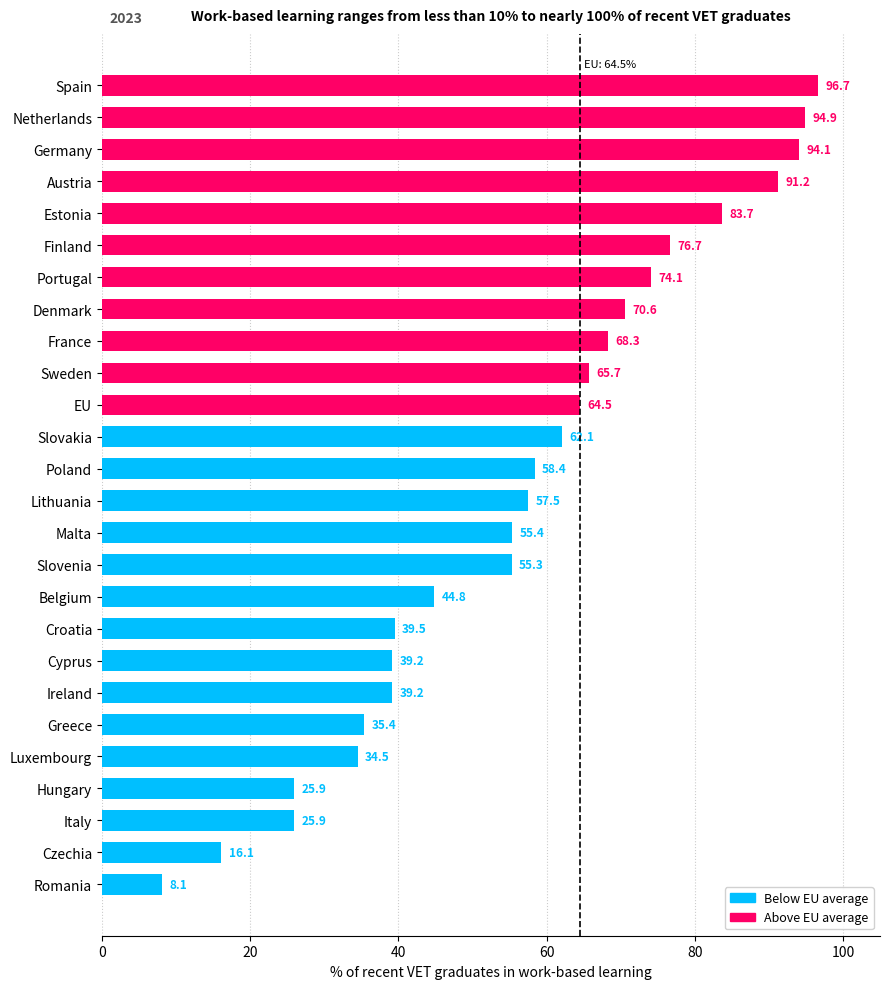

Reading bottom to top, transcribe all the data shown in this chart.

8.1	16.1	25.9	25.9	34.5	35.4	39.2	39.2	39.5	44.8	55.3	55.4	57.5	58.4	62.1	64.5	65.7	68.3	70.6	74.1	76.7	83.7	91.2	94.1	94.9	96.7